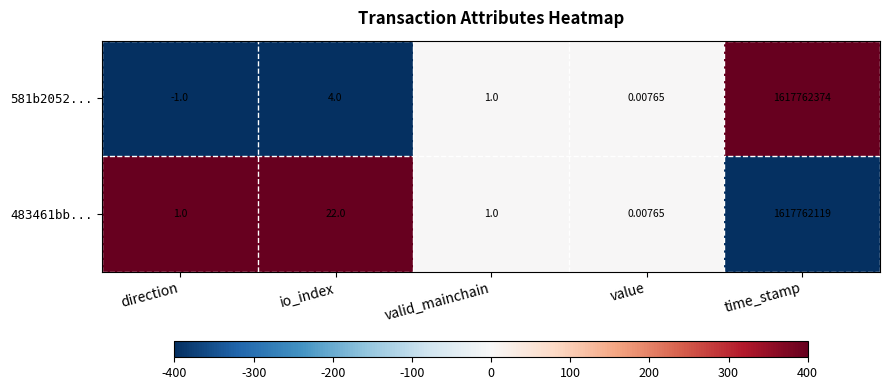

At which label does 581b2052... first exceed 1?

io_index